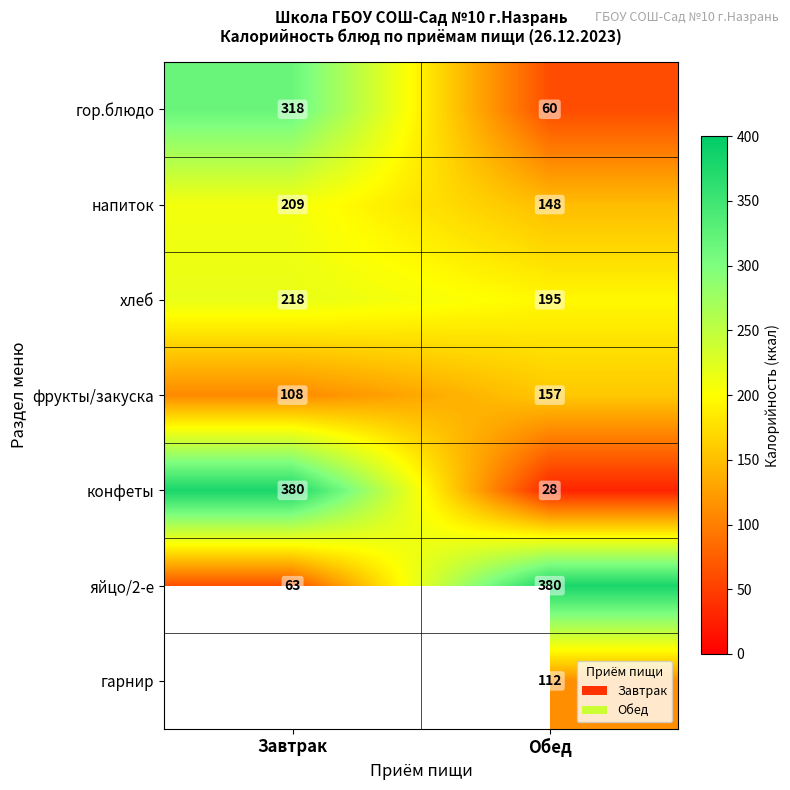

At how many categories does at least one series exceed 324?

2